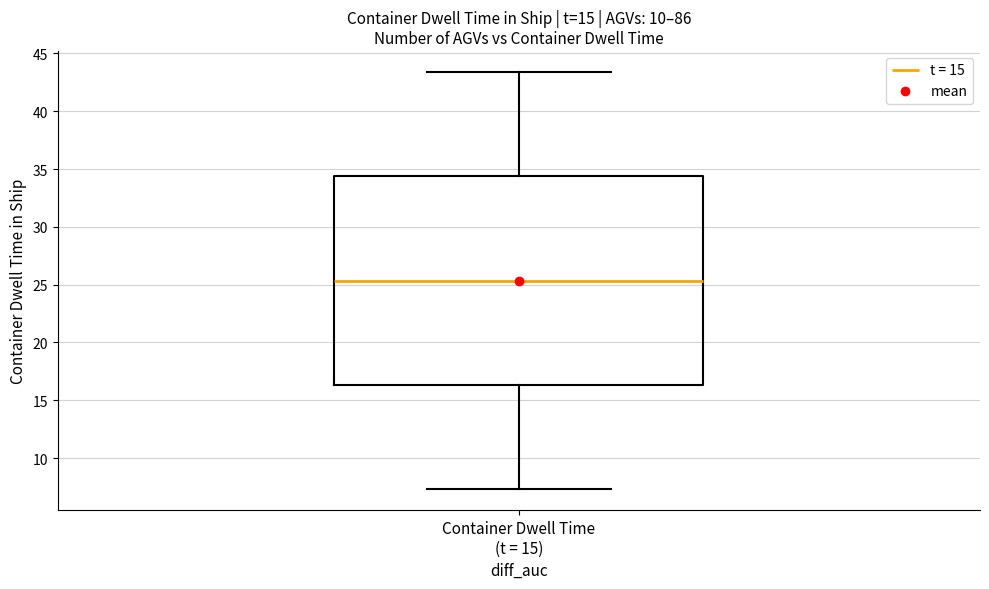

Read this box plot against the y-axis: the position of the median line, the range covered by the box, and the ends of both whiskers. The values are not printed on the chart, so give them approximately, as read against the axis.

median 25.5, box 16.5 to 34.5, whiskers 7.5 to 43.5